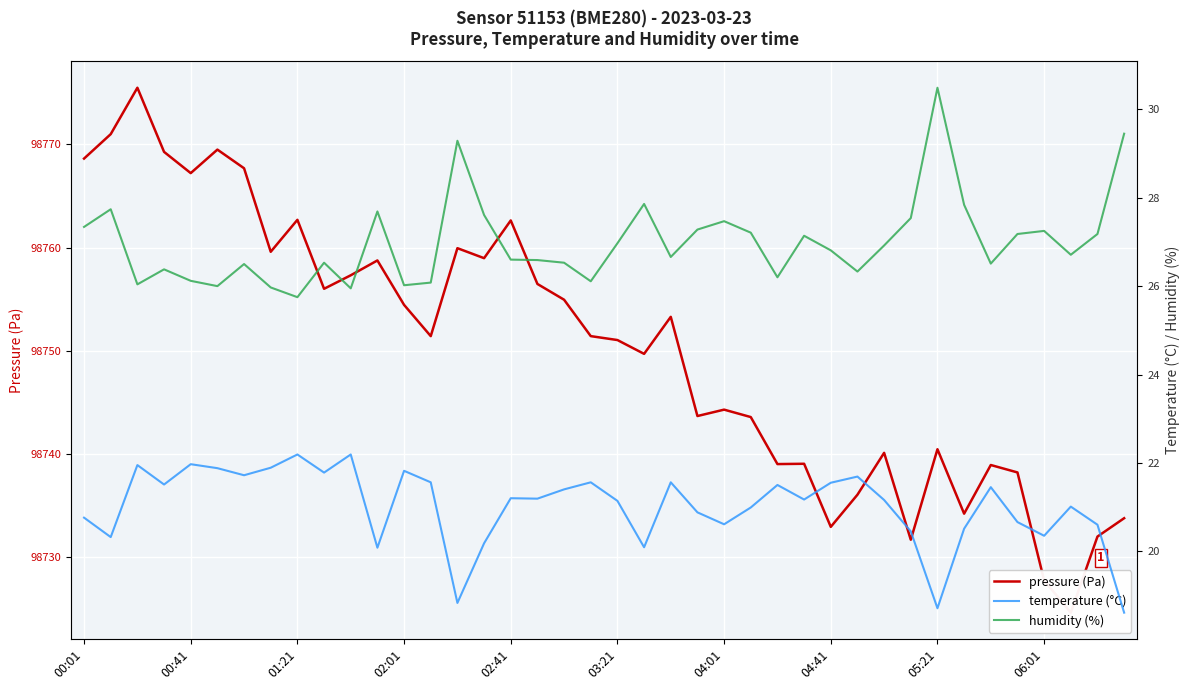

Between 00:01 and 19, which series saw the biggest shift?

pressure (Pa)